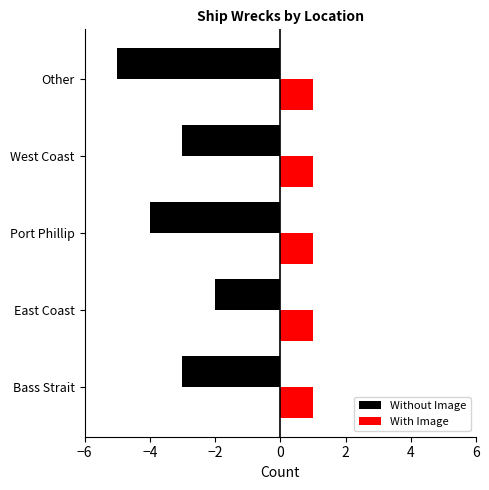

Is the value of With Image at West Coast greater than the value of Without Image at East Coast?

Yes